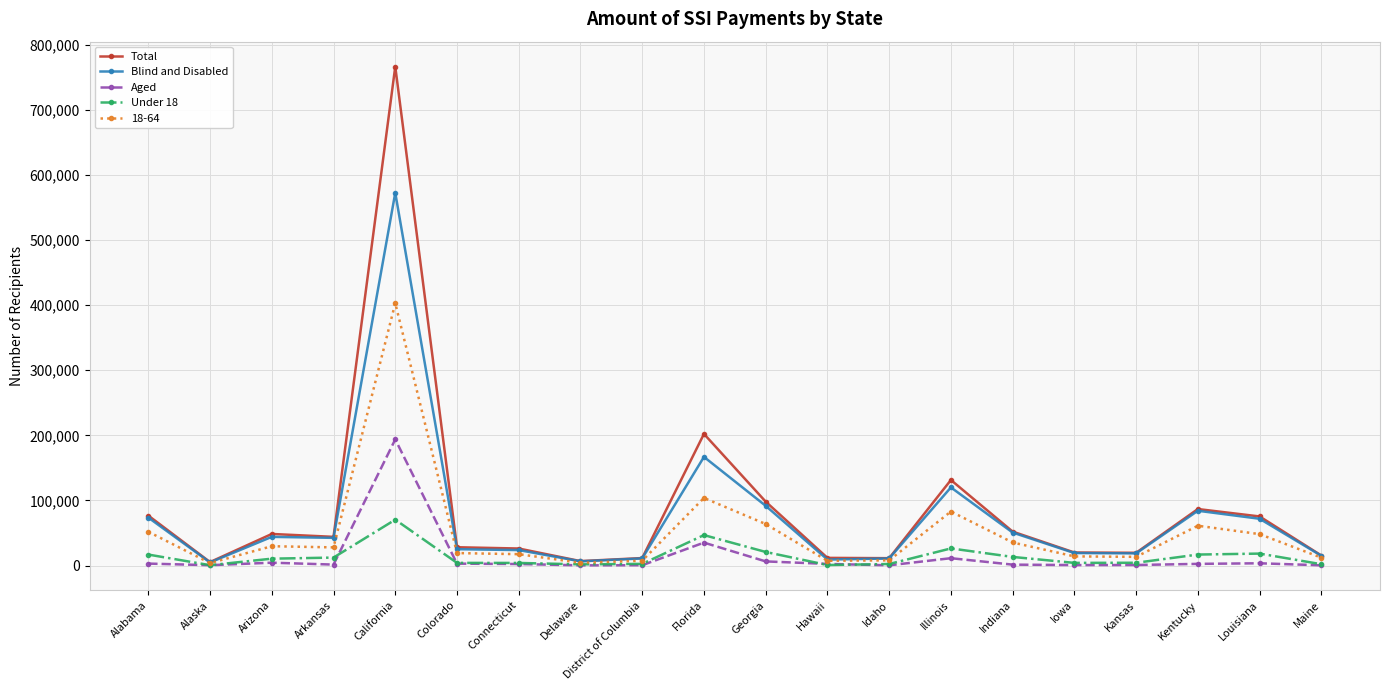

The value of 18-64 at Florida is 103851. True or false?

True